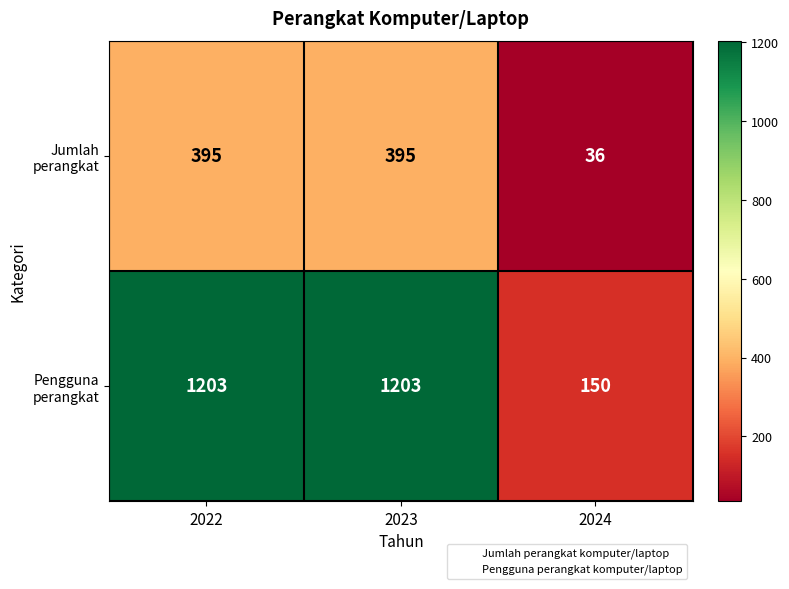

Reading right to left, what are all the values shown in this chart?

Jumlah perangkat: 2024=36	2023=395	2022=395
Pengguna perangkat: 2024=150	2023=1203	2022=1203